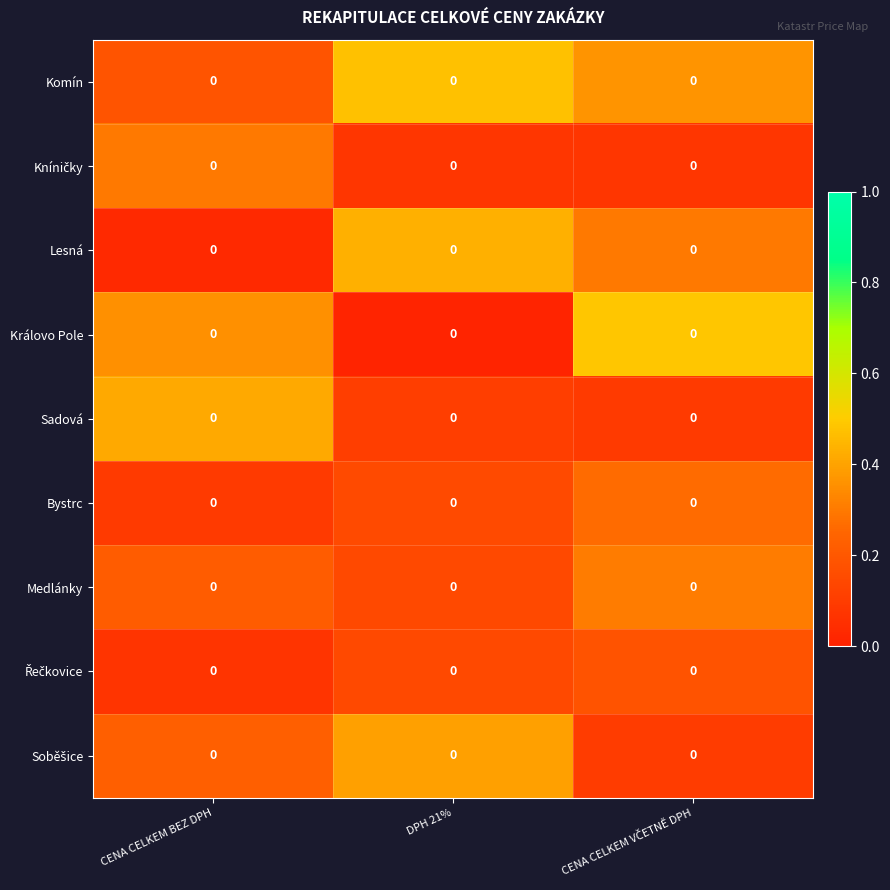

Is it true that Sadová equals 0.1 at CENA CELKEM VČETNĚ DPH?

False